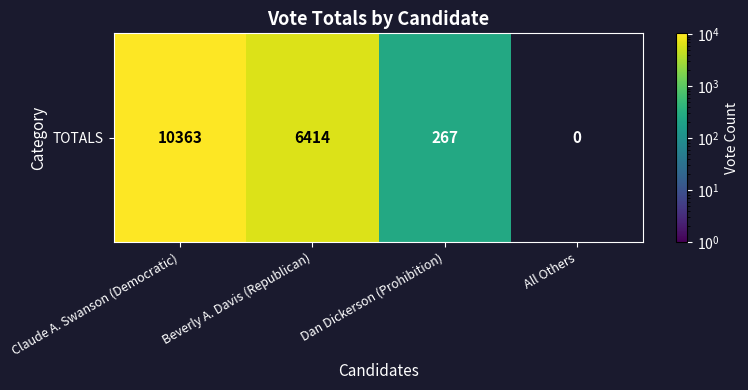

What is the difference between the maximum and minimum values?

10363